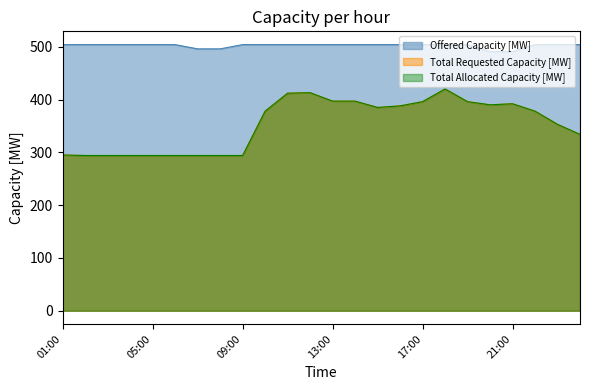

True or false: Offered Capacity [MW] and Total Allocated Capacity [MW] intersect in this chart.

False